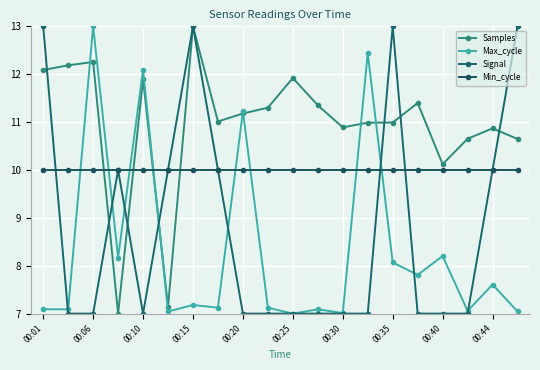

True or false: Signal and Samples cross at least once.

True